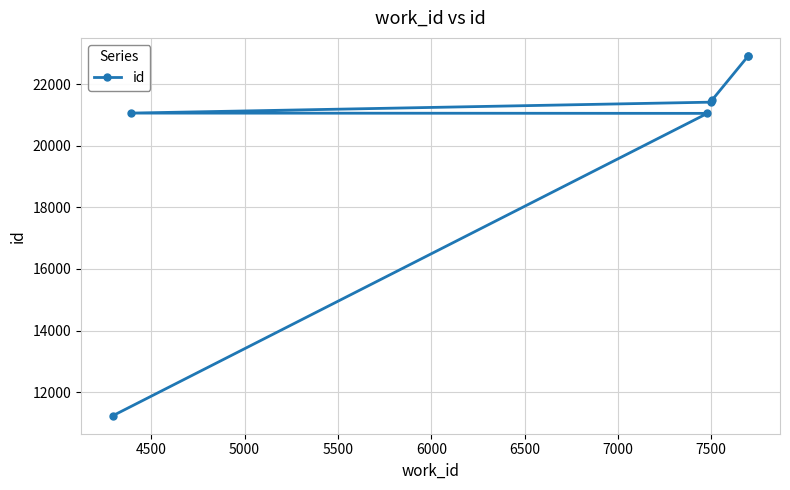

At which label is the value closest to 17075?

4500